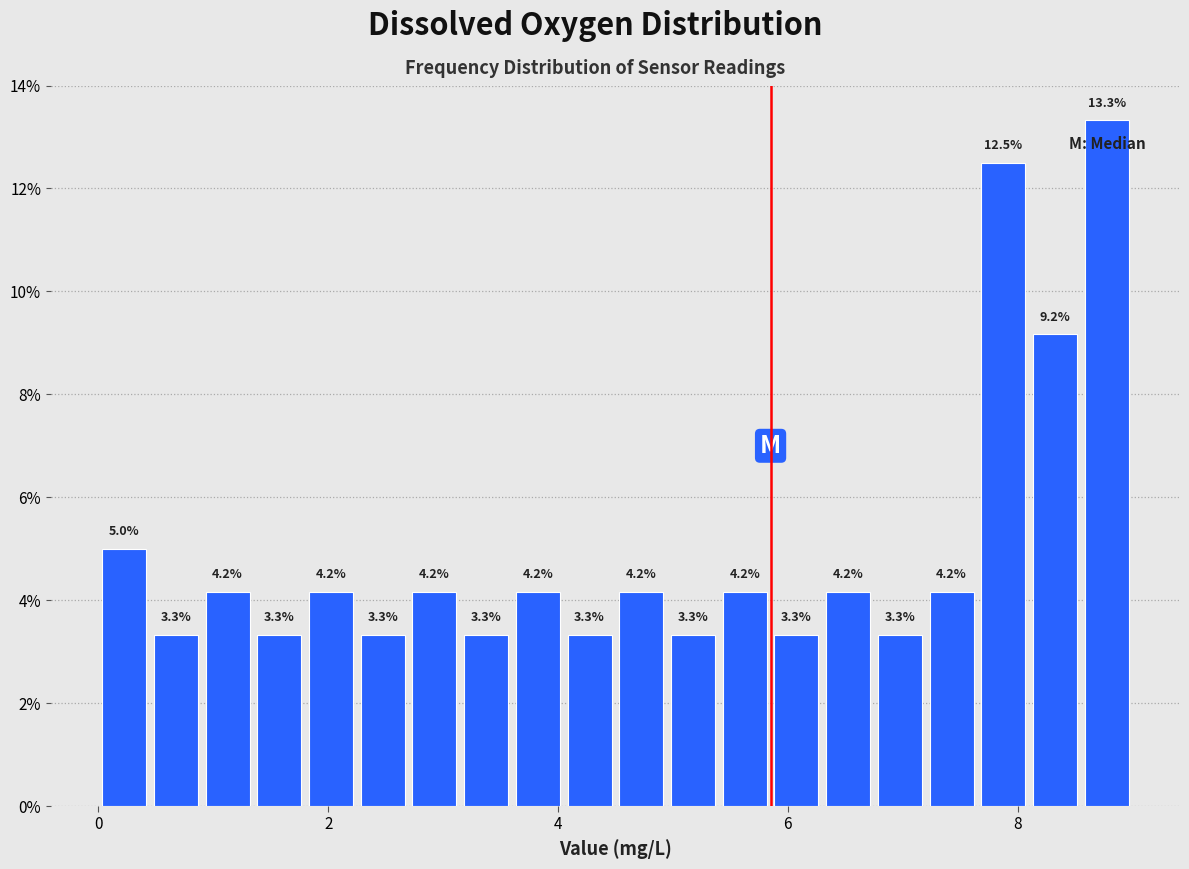

Read against the x-axis, roughly where is the centre of the tallest bar?

8.8